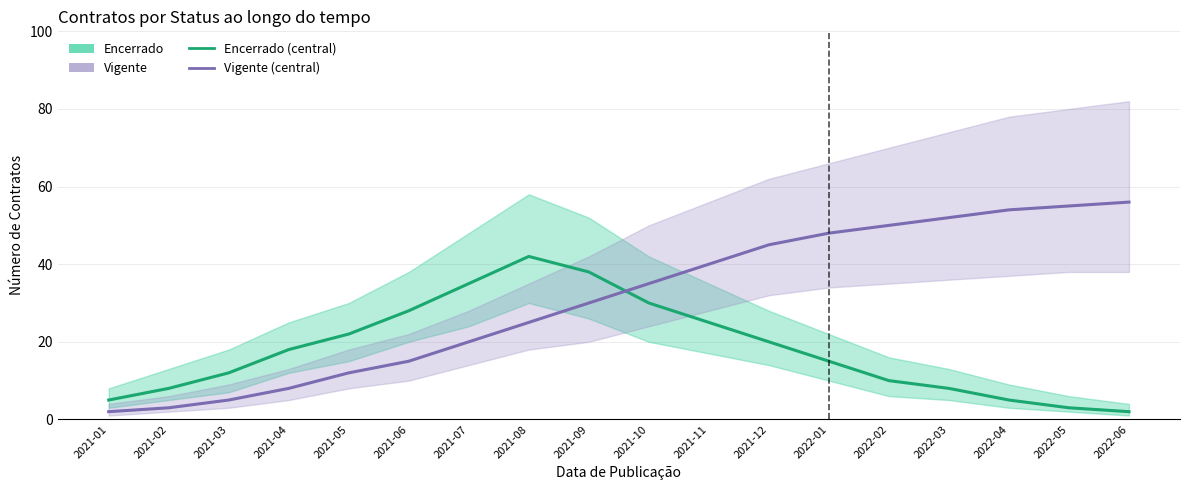

At 2021-07, list the series in order from largest to smallest.

Encerrado, Vigente